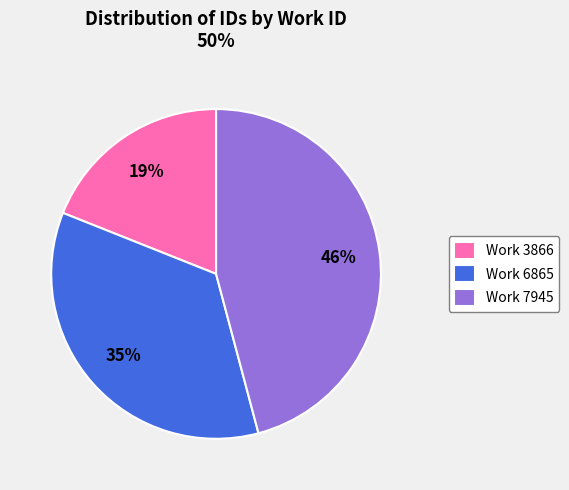

Which slice is the smallest?

Work 3866